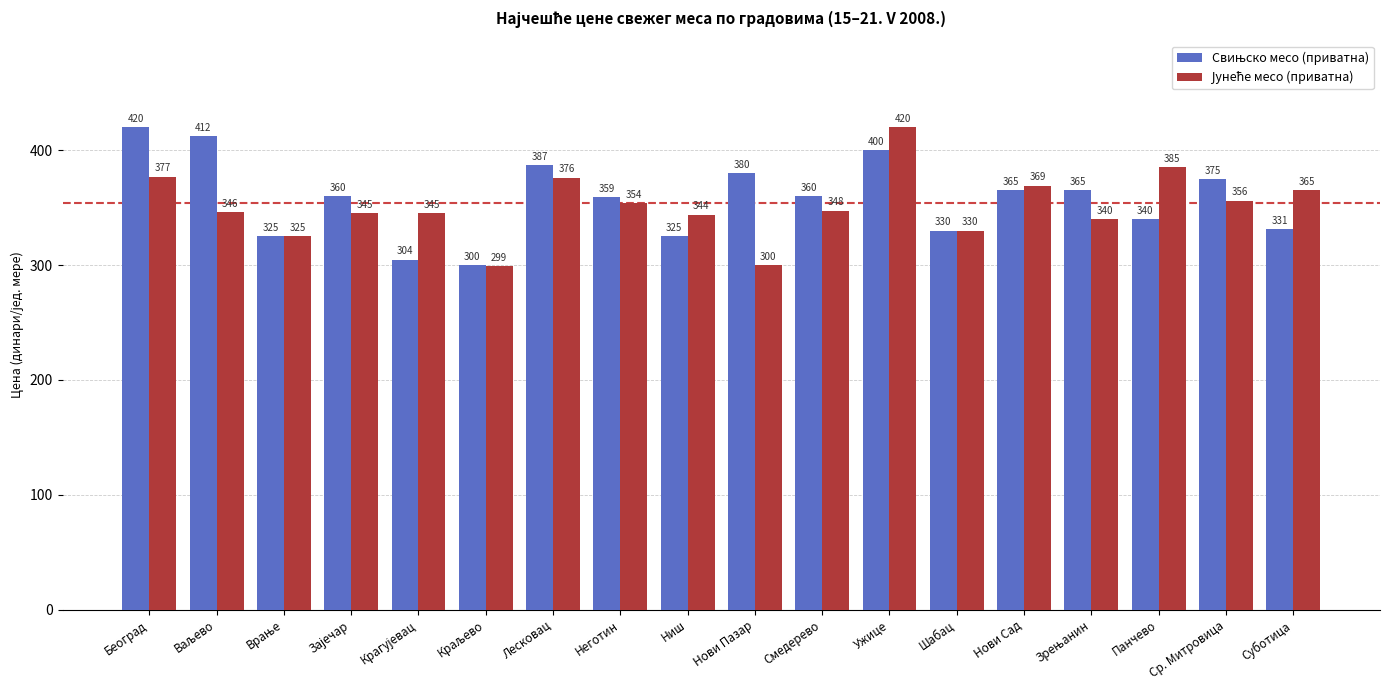

What is the difference between the highest and lowest values at Нови Пазар?

80.0